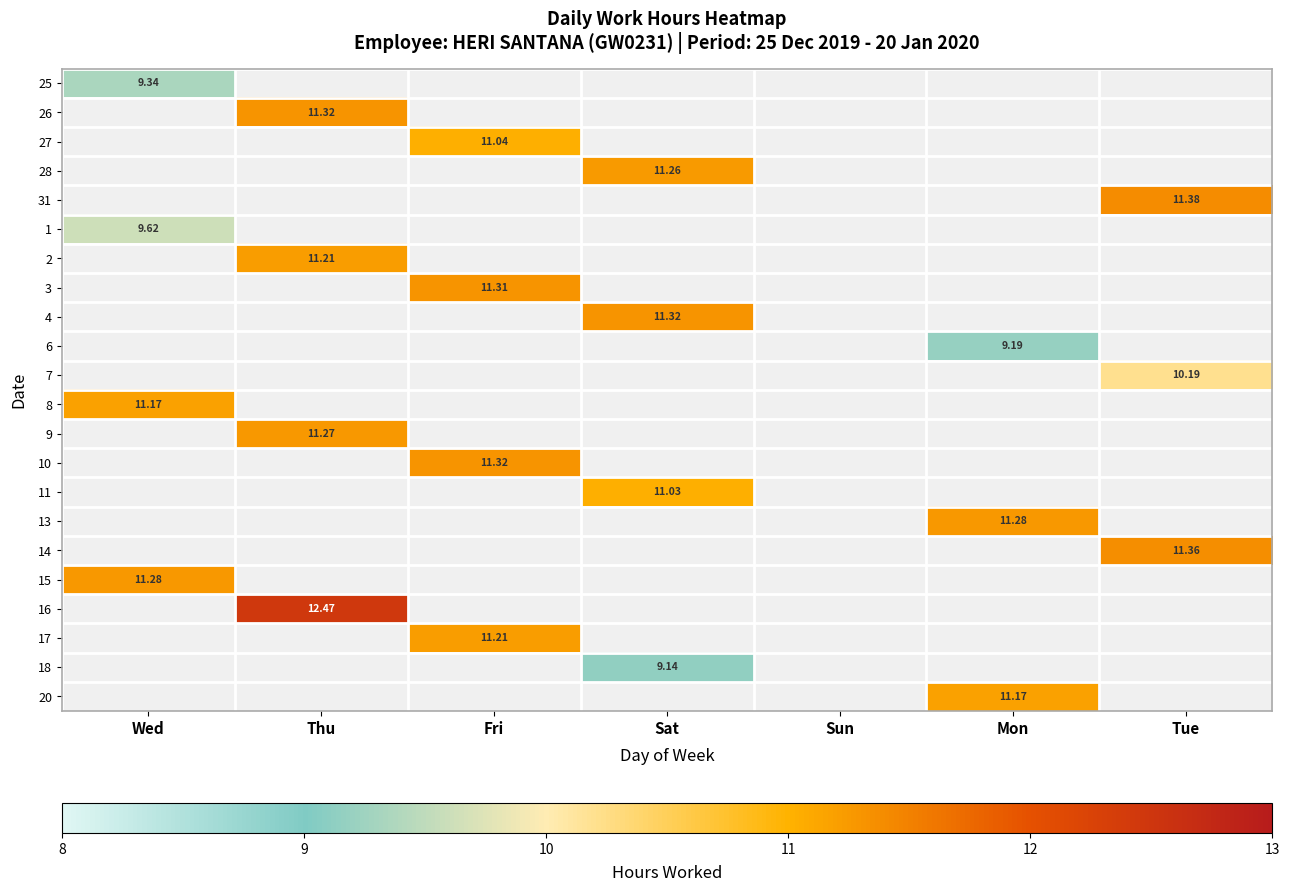

What is the sum of all 17 values?

11.2